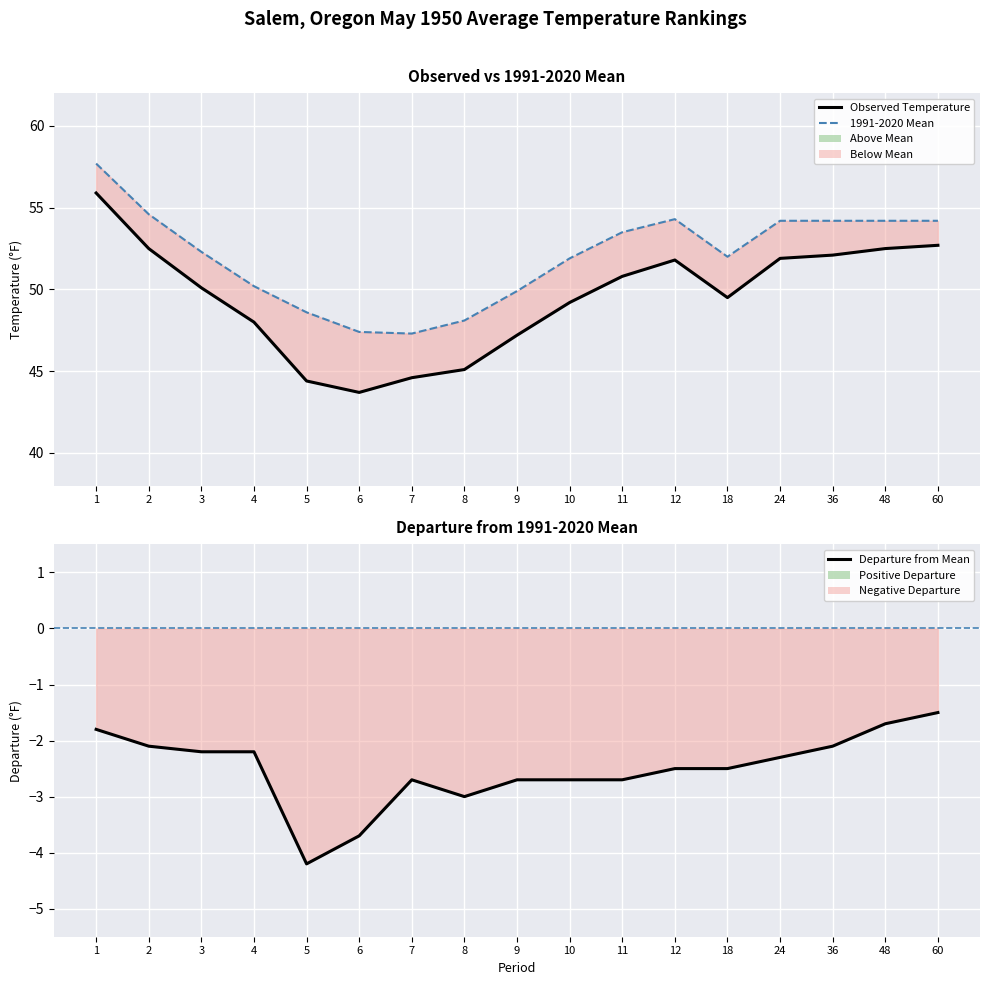

How many interior local valleys does the Observed Temperature series have?

2